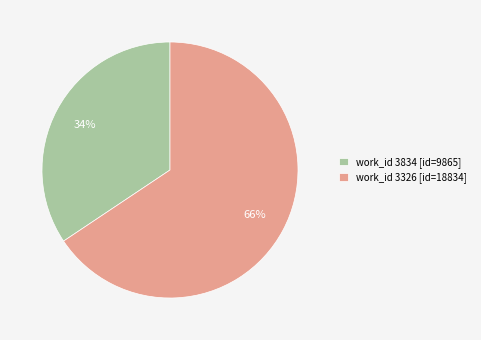

Does work_id 3834 [id=9865] represent more than half of the total?

No